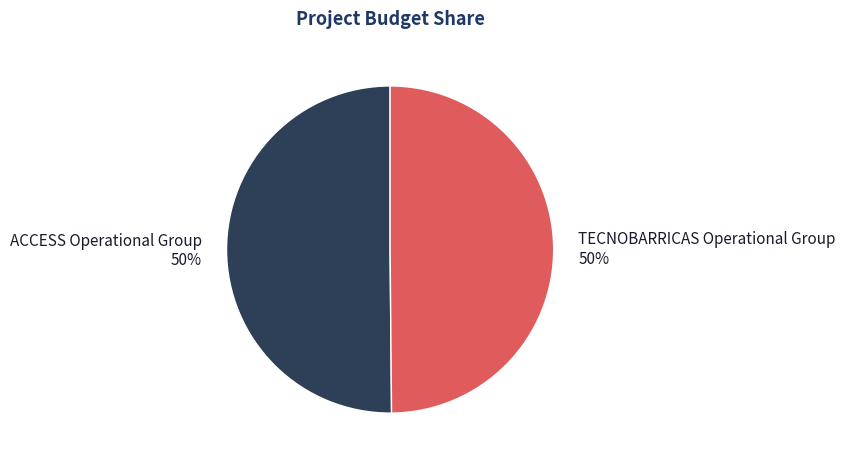

Do TECNOBARRICAS Operational Group and ACCESS Operational Group together represent more than half of the pie?

Yes